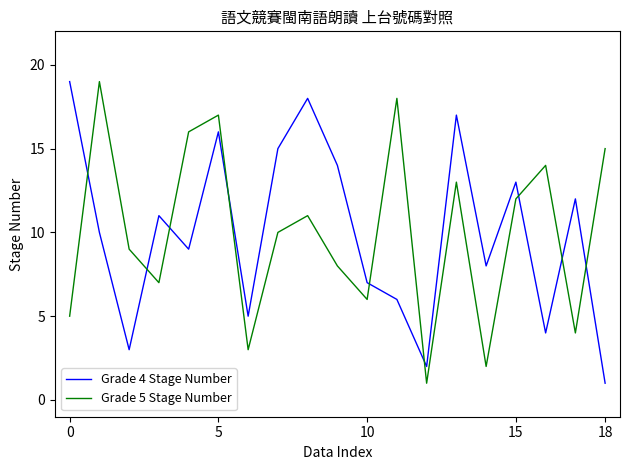

After their last crossing, which series has the higher values: Grade 5 Stage Number or Grade 4 Stage Number?

Grade 5 Stage Number